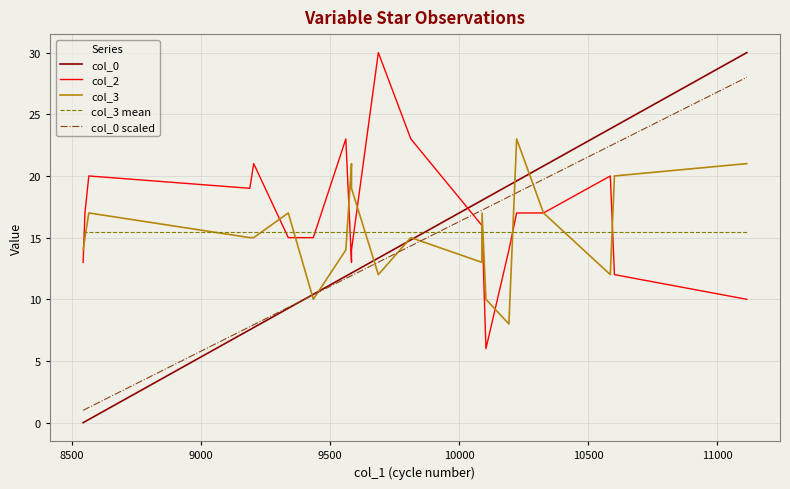

True or false: col_3 mean has more than 0 interior local peaks.

False